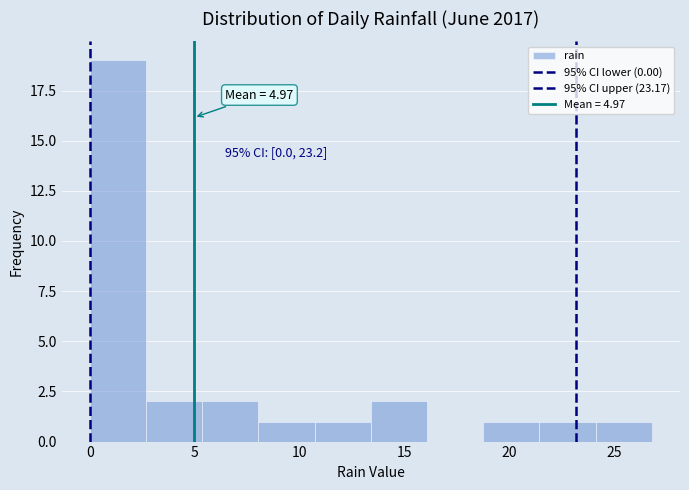

Over which range of the x-axis is the bar tallest?

0.0 to 2.5